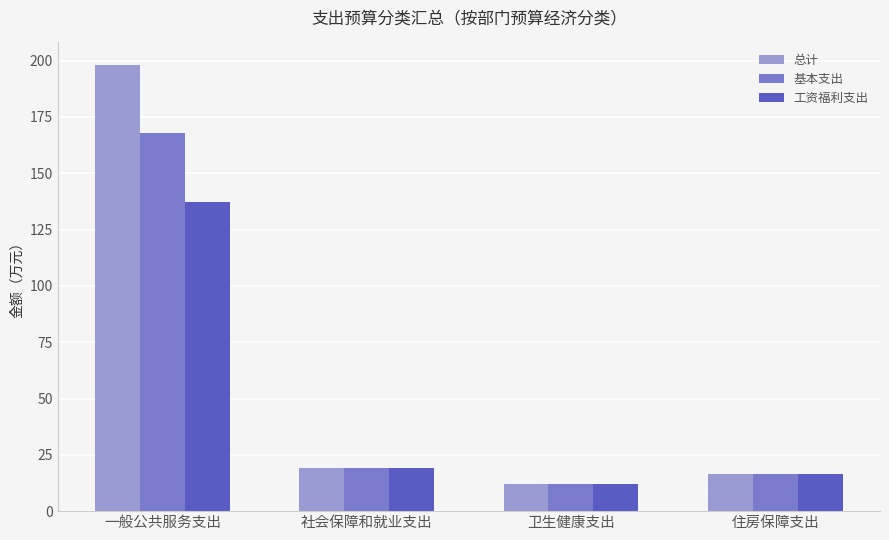

The value of 总计 at 社会保障和就业支出 is 10.5. True or false?

False